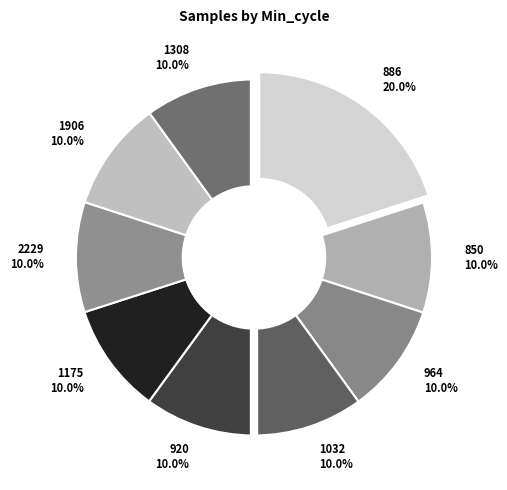

Does 1175 10.0% represent more than half of the total?

No